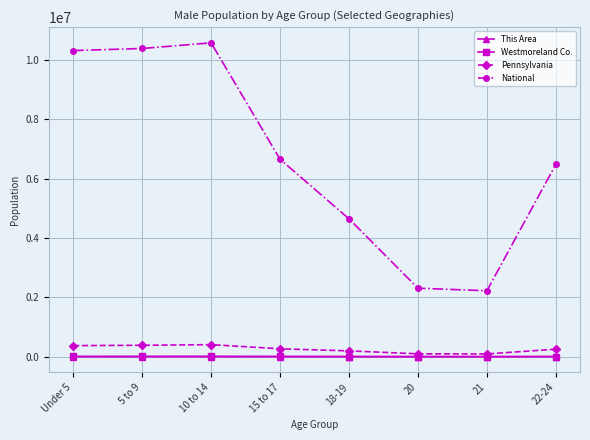

The value of National at 18-19 is 7210315. True or false?

False